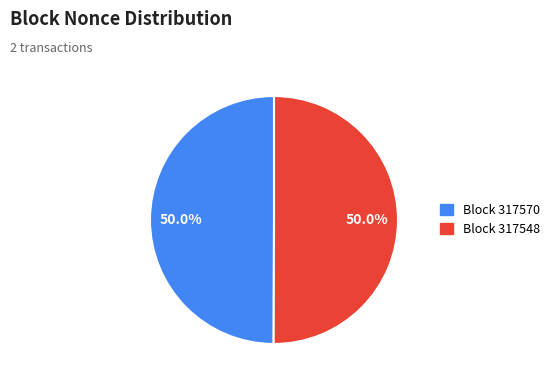

Count the number of slices in the pie.

2